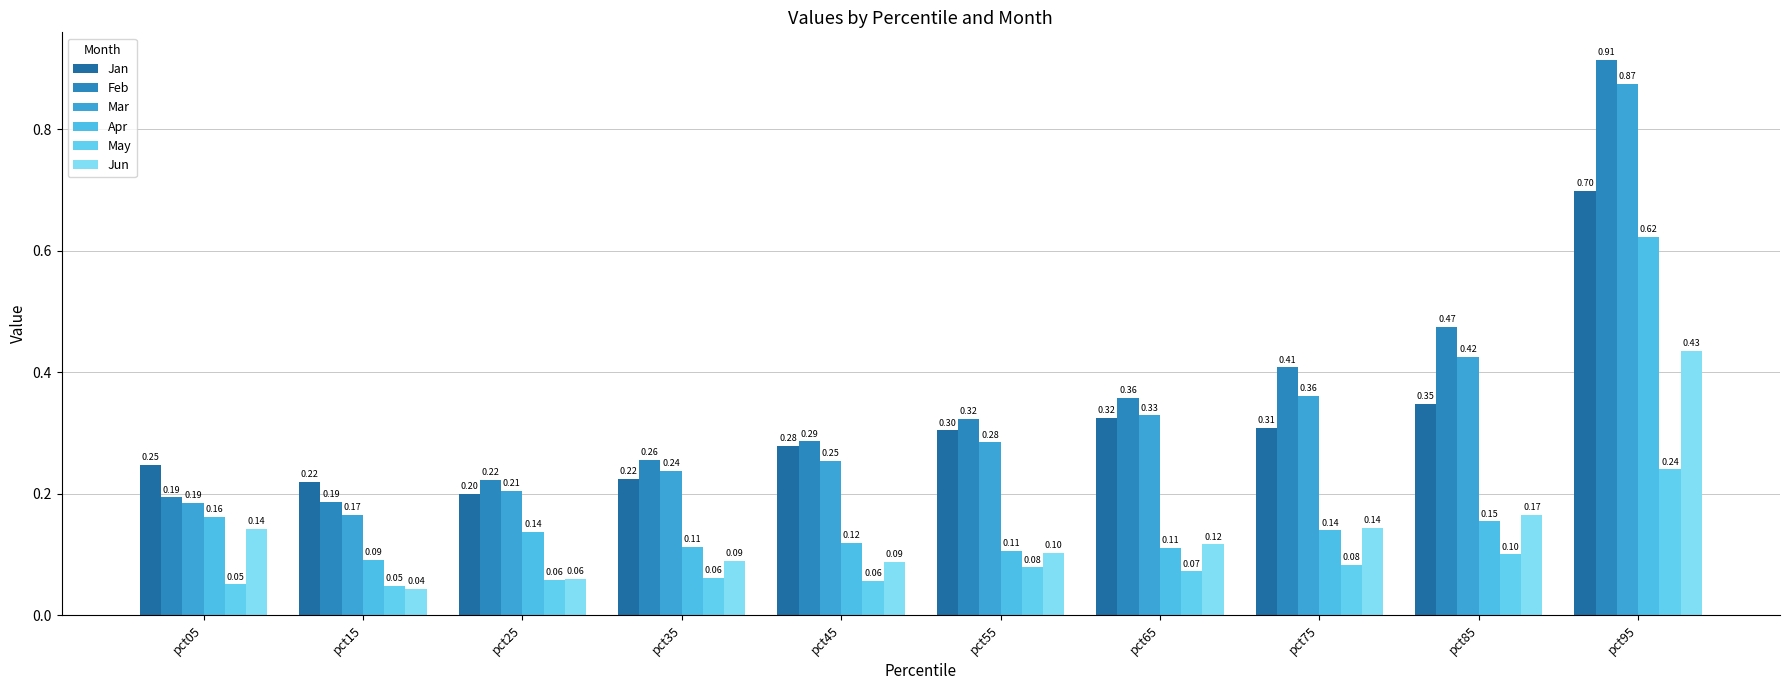

At how many categories does at least one series exceed 0?

10